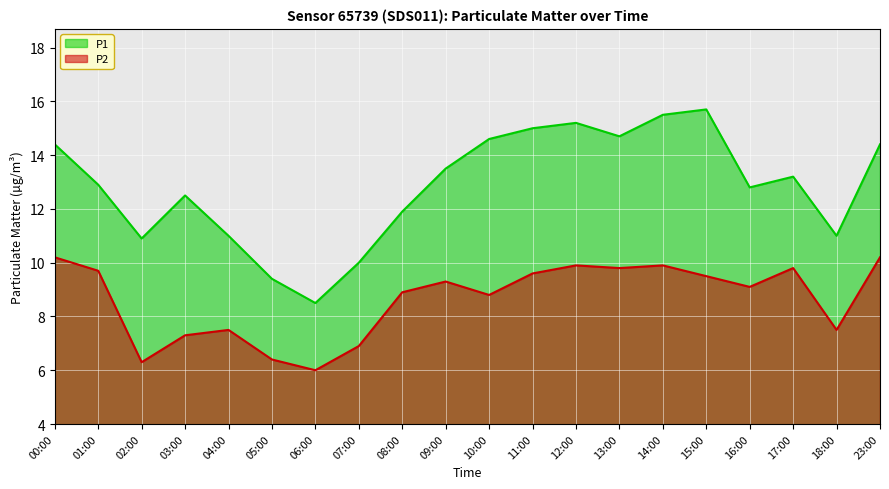

True or false: P1 and P2 cross at least once.

False